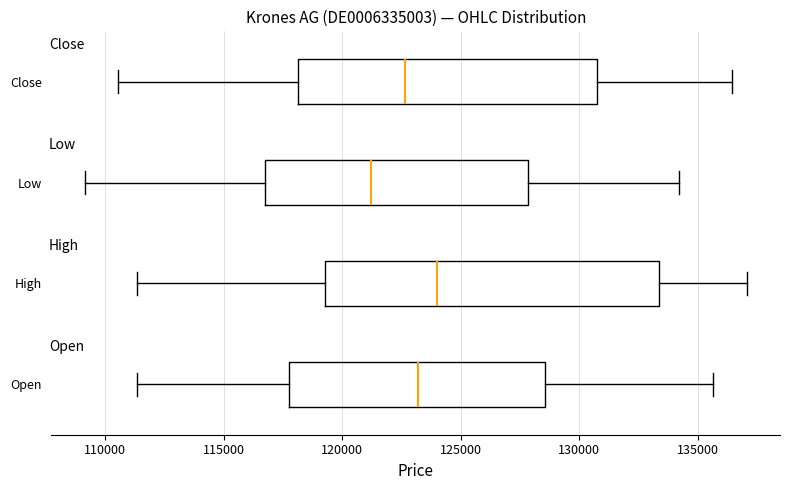

Which box's median line is the furthest to the right?

High